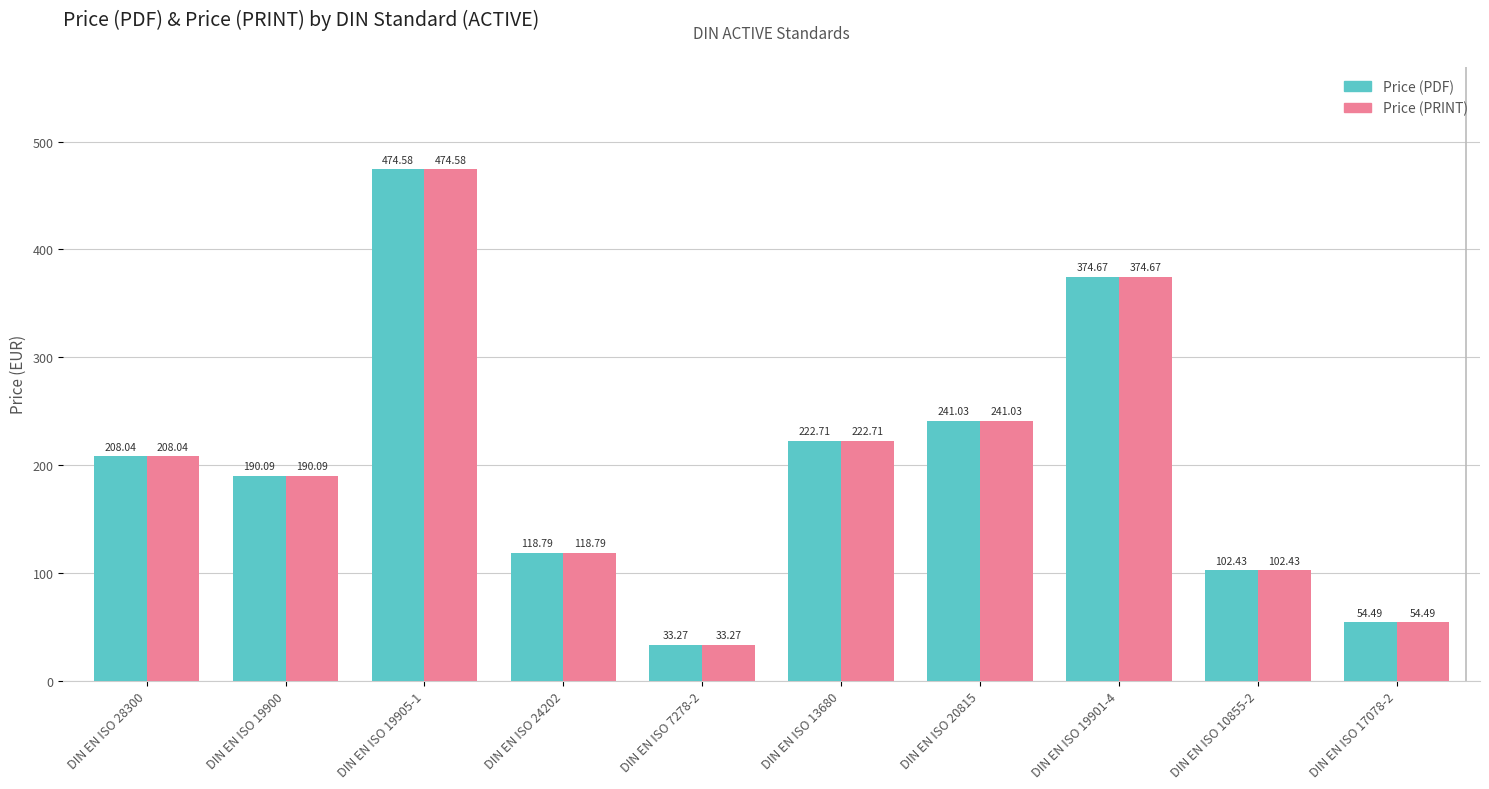

Reading right to left, extract all data points from this chart.

Price (PDF): 54.5	102.4	374.7	241.0	222.7	33.3	118.8	474.6	190.1	208.0
Price (PRINT): 54.5	102.4	374.7	241.0	222.7	33.3	118.8	474.6	190.1	208.0